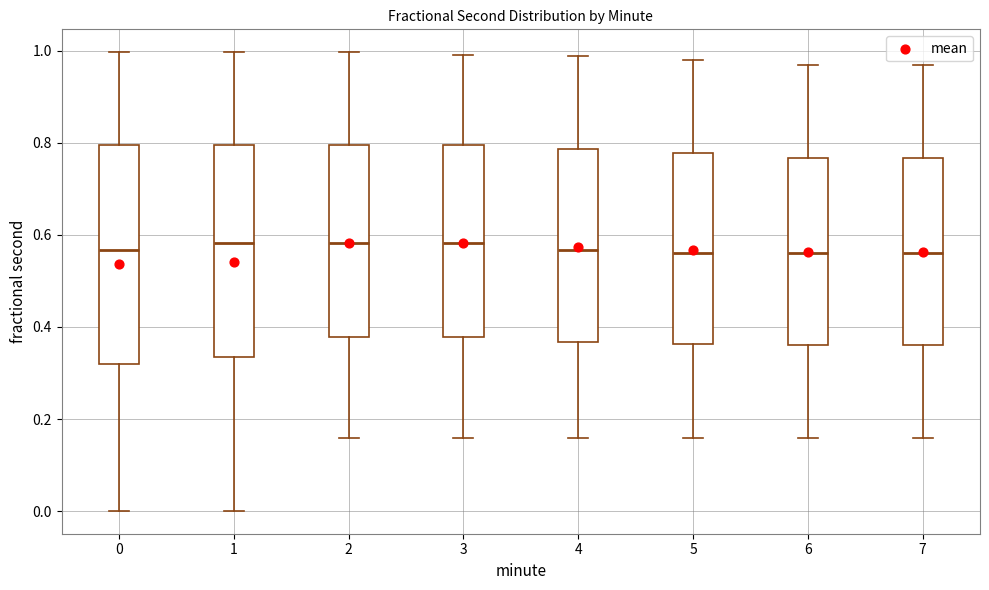

Reading left to right, transcribe this box plot: for each box, give where its median line is, the range the box spans, and where its two whiskers end, as read against the y-axis. The values are not printed on the chart, so give them approximately, as read against the axis.

0: median 0.56, box 0.32 to 0.80, whiskers 0.00 to 1.00
1: median 0.58, box 0.34 to 0.80, whiskers 0.00 to 1.00
2: median 0.58, box 0.38 to 0.80, whiskers 0.16 to 1.00
3: median 0.58, box 0.38 to 0.80, whiskers 0.16 to 1.00
4: median 0.56, box 0.36 to 0.78, whiskers 0.16 to 0.98
5: median 0.56, box 0.36 to 0.78, whiskers 0.16 to 0.98
6: median 0.56, box 0.36 to 0.76, whiskers 0.16 to 0.96
7: median 0.56, box 0.36 to 0.76, whiskers 0.16 to 0.96